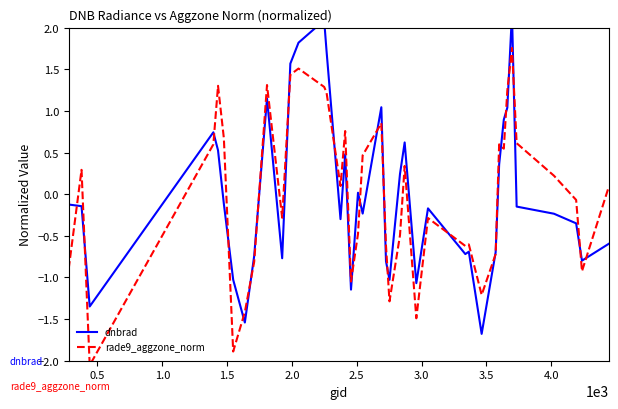

Reading left to right, list all the values displayed in this chart.

dnbrad: -0.1	-0.1	-1.3	0.7	0.5	-0.1	-1.0	-1.5	-0.7	1.1	-0.8	1.6	1.8	2.1	1.7	-0.3	0.5	-1.1	0.0	-0.2	1.0	-0.8	-1.0	0.2	0.6	-1.1	-0.2	-0.7	-0.7	-1.7	-0.7	0.4	0.9	1.0	2.2	-0.1	-0.2	-0.4	-0.8	-0.6
rade9_aggzone_norm: -0.9	0.3	-2.1	0.6	1.3	0.7	-1.9	-1.4	-0.8	1.3	-0.3	1.4	1.5	1.3	1.2	0.1	0.8	-1.0	-0.5	0.5	0.9	-0.6	-1.3	-0.5	0.3	-1.5	-0.3	-0.6	-0.6	-1.2	-0.7	0.6	0.5	1.2	1.8	0.6	0.2	-0.1	-0.9	0.1